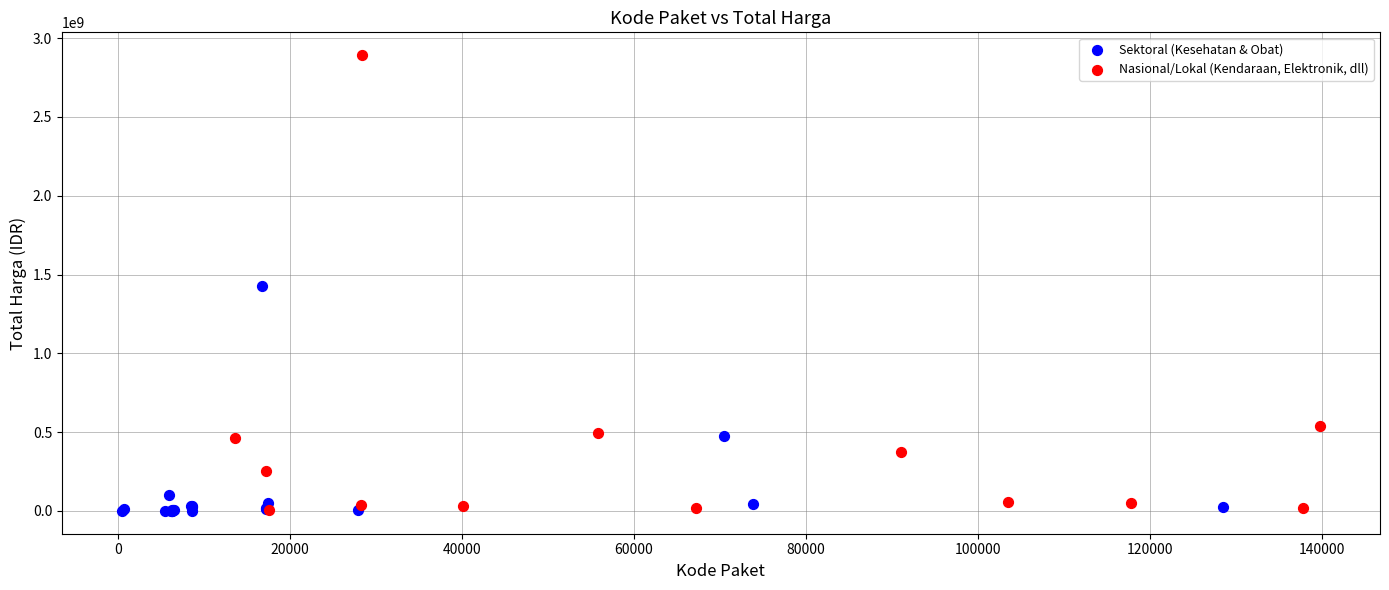

Which series contains the highest Y value?

Nasional/Lokal (Kendaraan, Elektronik, dll)